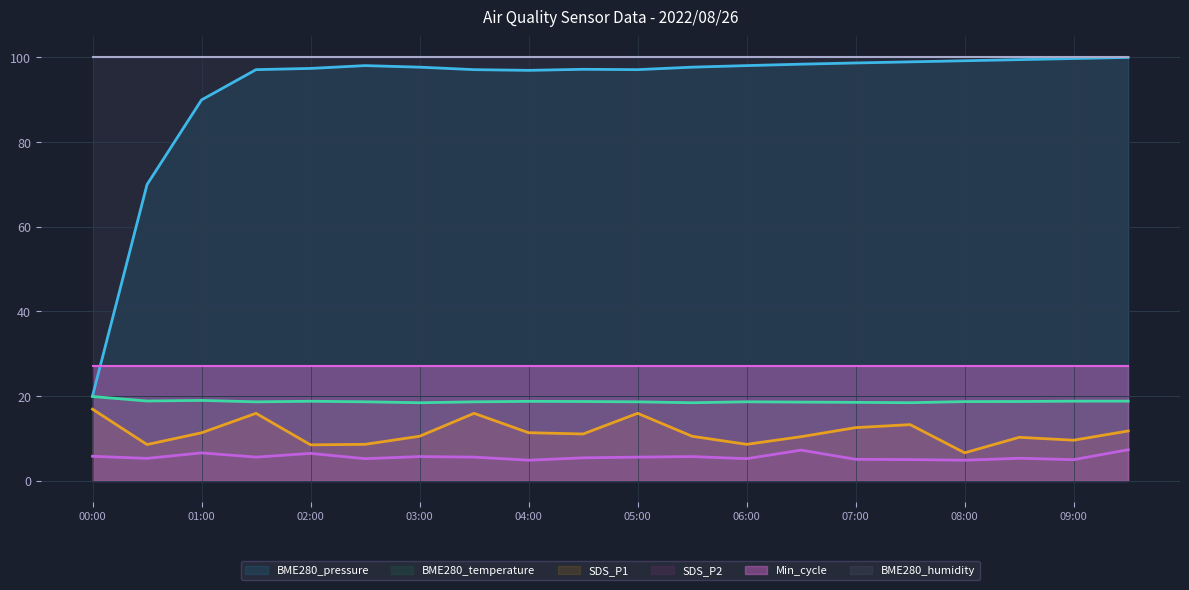

What is the approximate value of SDS_P2 at 06:30?

7.2